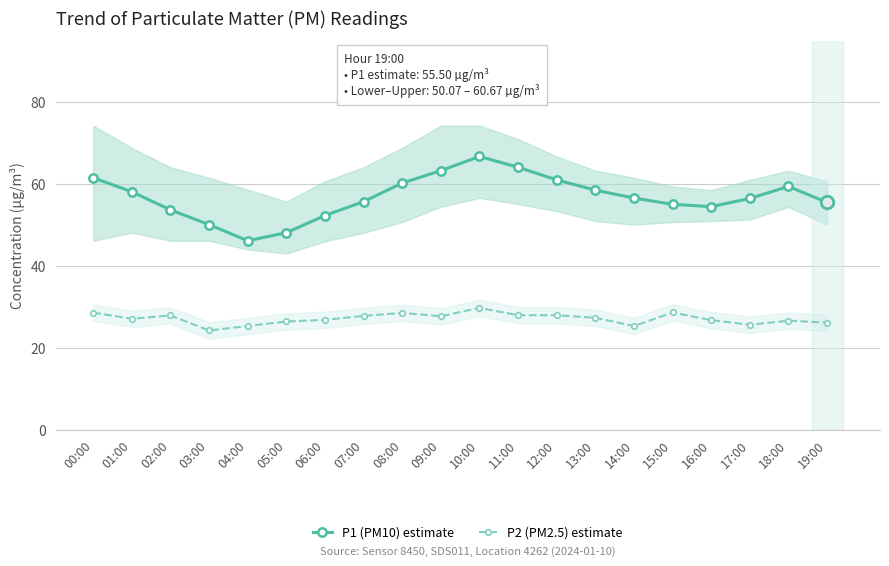

List the series in order of their peak value, highest first.

P1 (PM10) estimate, P2 (PM2.5) estimate